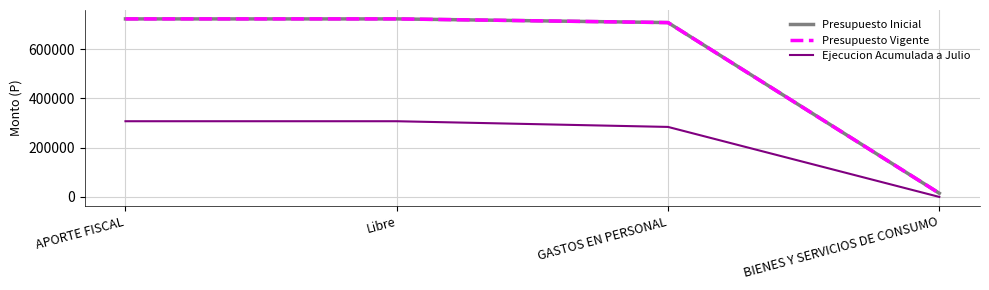

Is it true that Presupuesto Vigente equals 708394 at GASTOS EN PERSONAL?

True